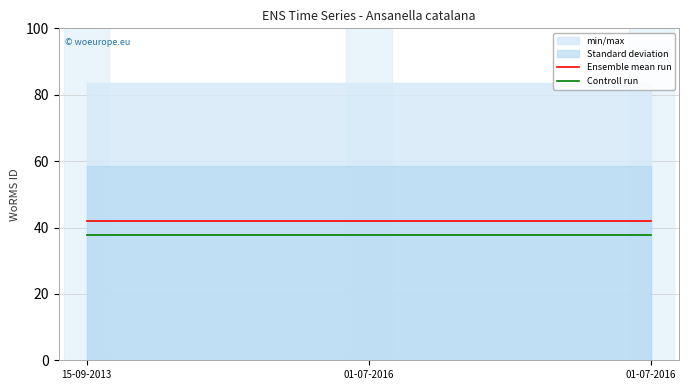

How many lines are shown in the chart?

2